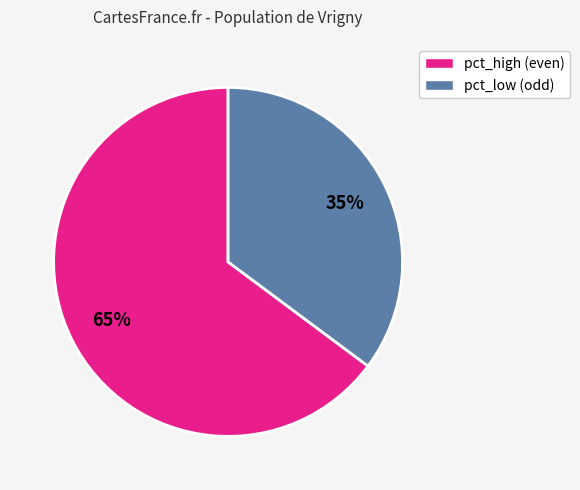

Is there a majority slice in this chart?

Yes